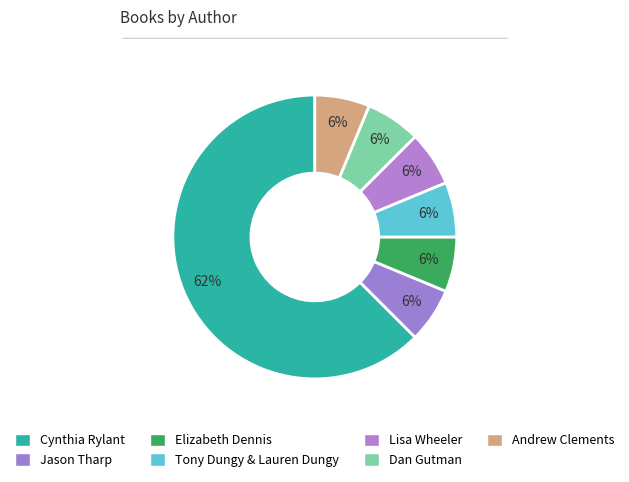

Which has a higher value, Elizabeth Dennis or Lisa Wheeler?

Elizabeth Dennis